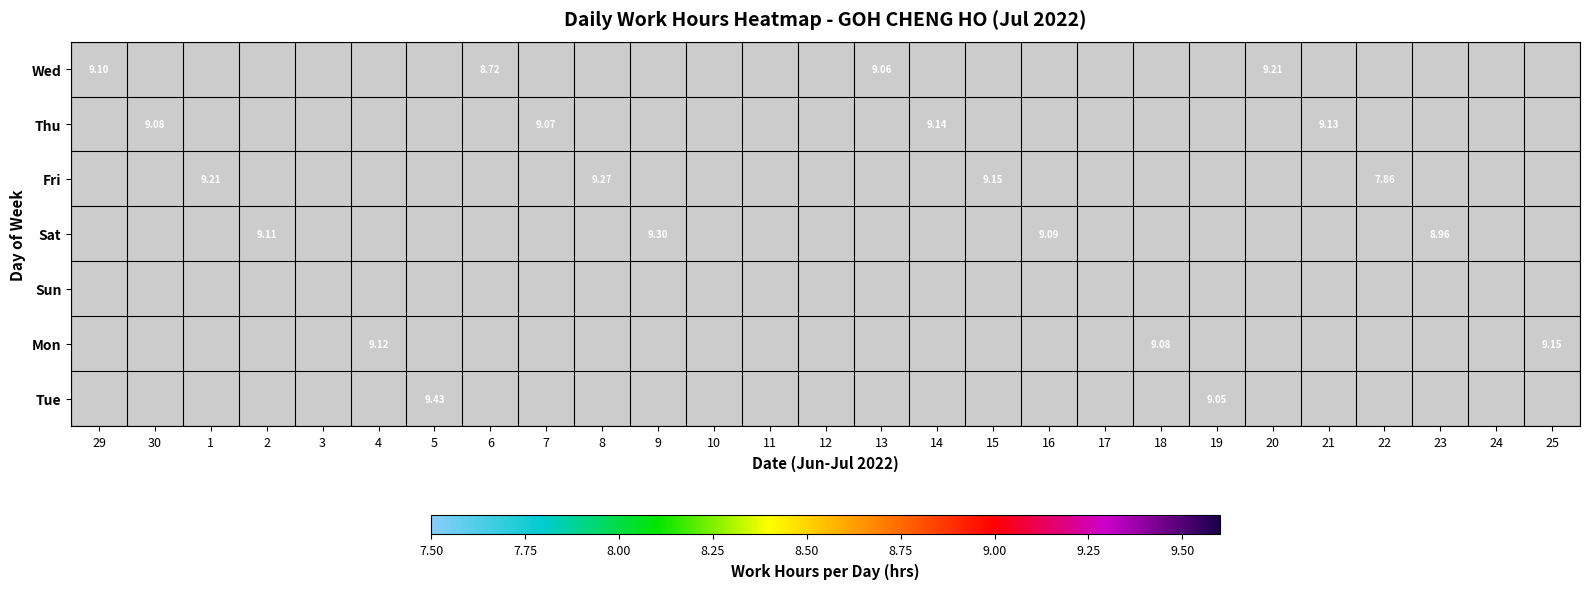

What is the maximum value for Wed?

9.2